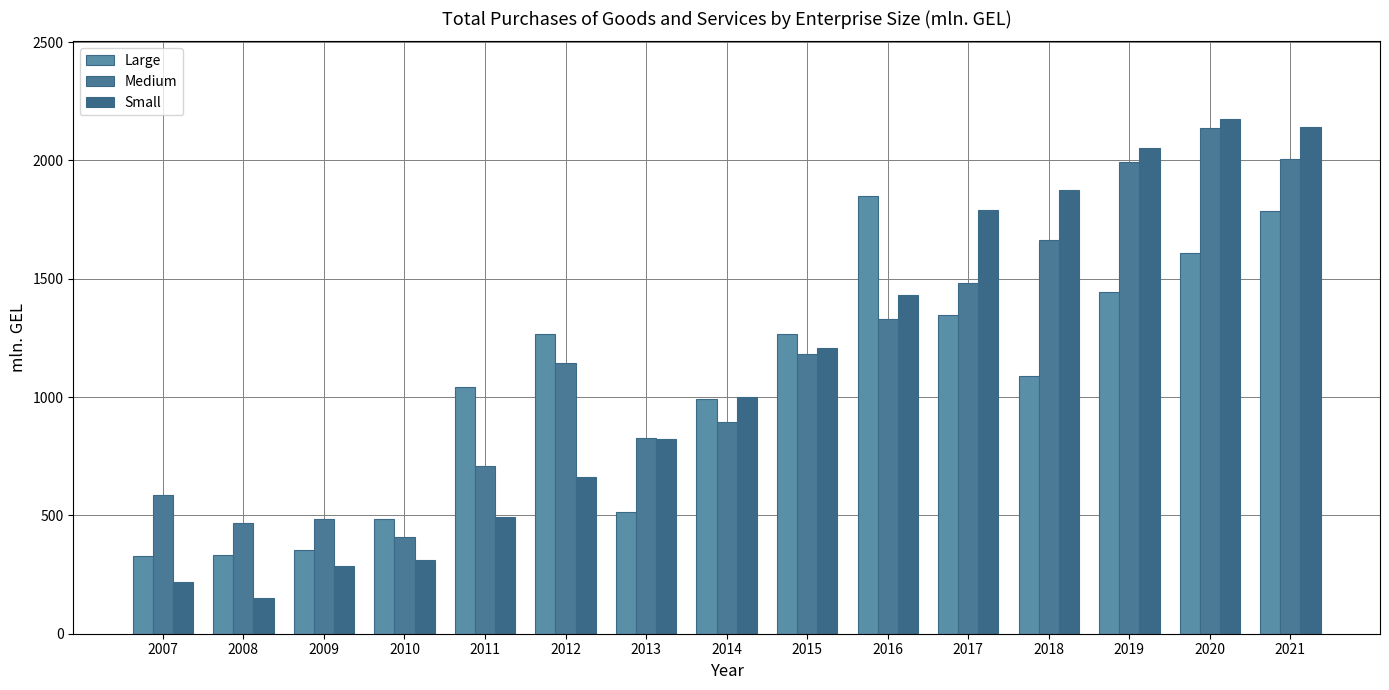

Where does the Medium series first go above 1143?

2012